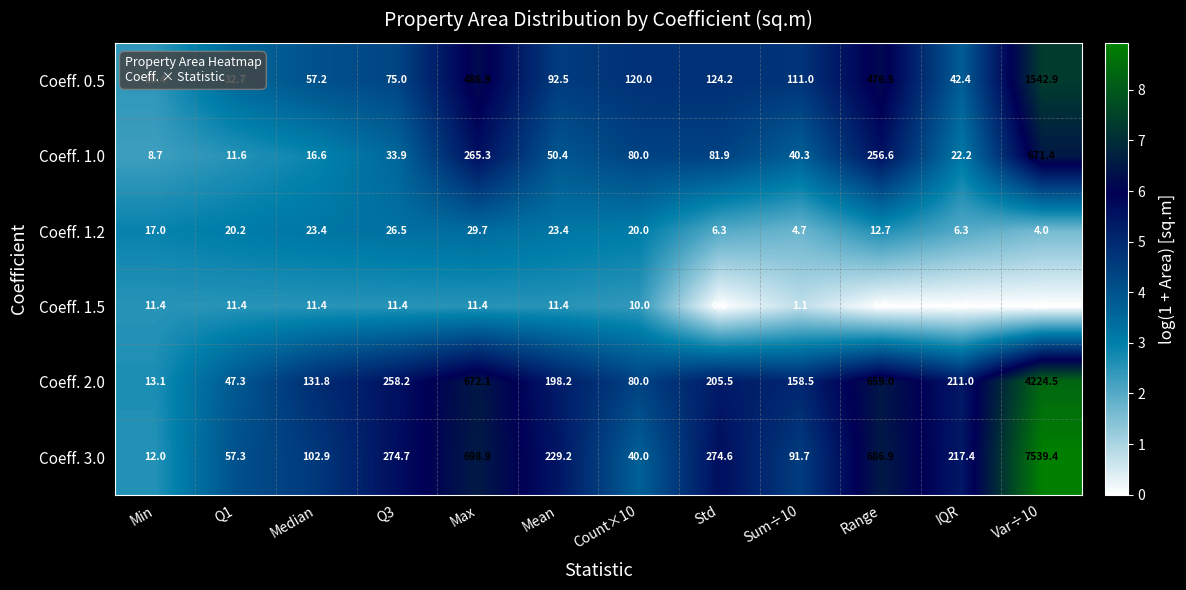

Which category has the highest value in the Coeff. 0.5 series?

Var÷10